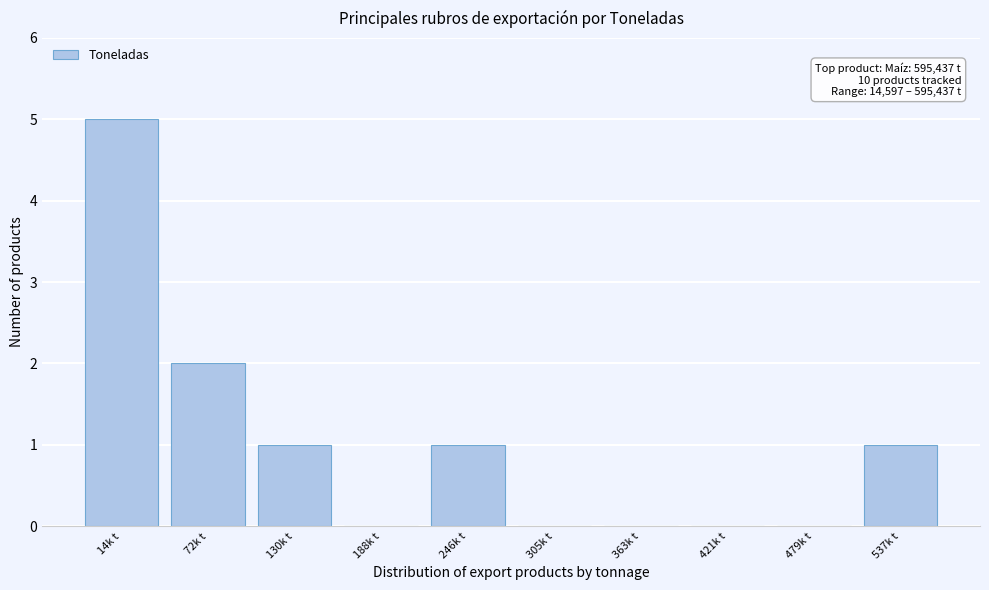

Reading left to right, extract all data points from this chart.

14k t=5	72k t=2	130k t=1	188k t=0	246k t=1	305k t=0	363k t=0	421k t=0	479k t=0	537k t=1